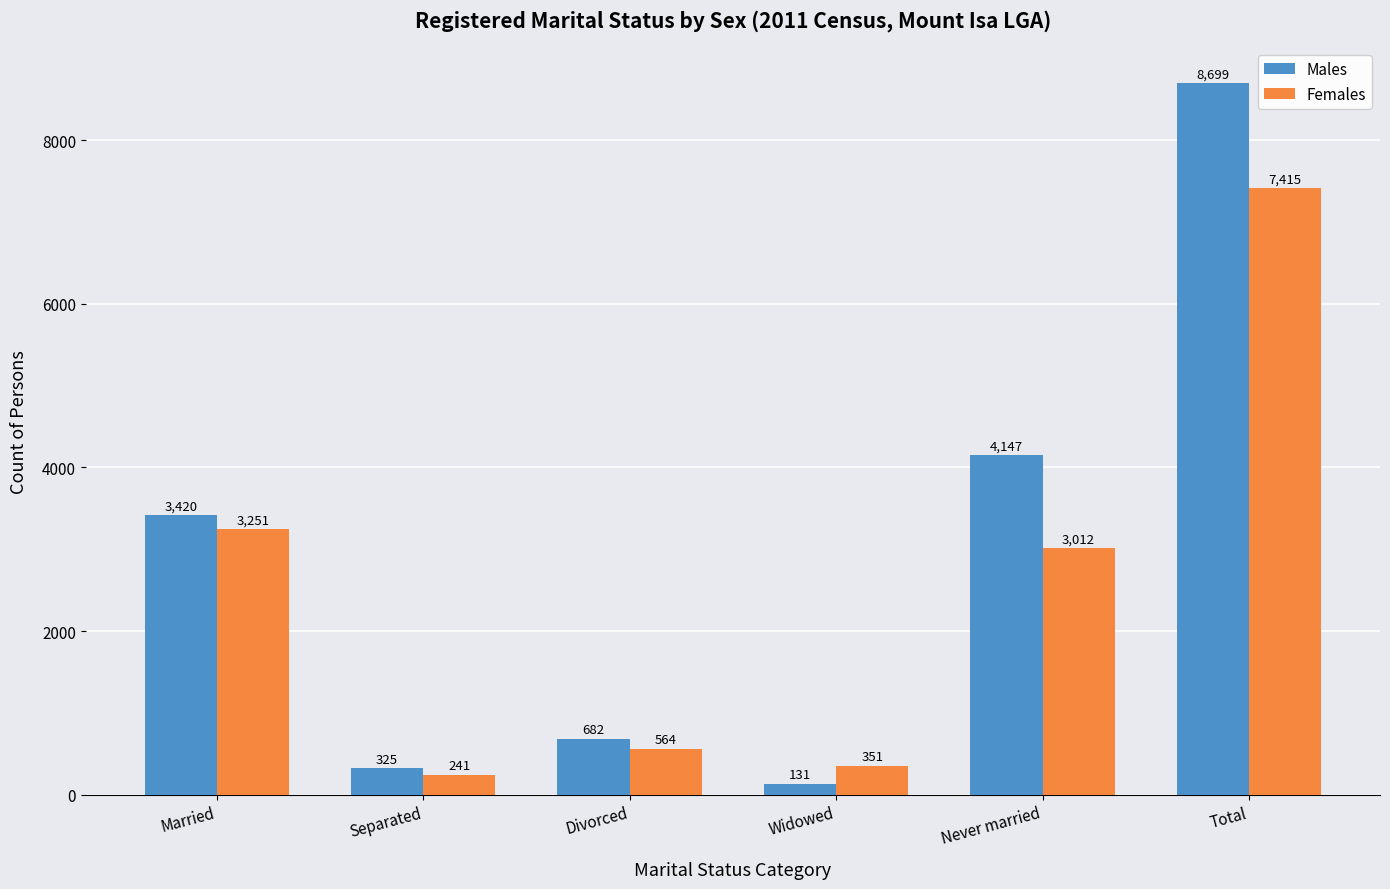

Reading right to left, extract all data points from this chart.

Males: 8699	4147	131	682	325	3420
Females: 7415	3012	351	564	241	3251